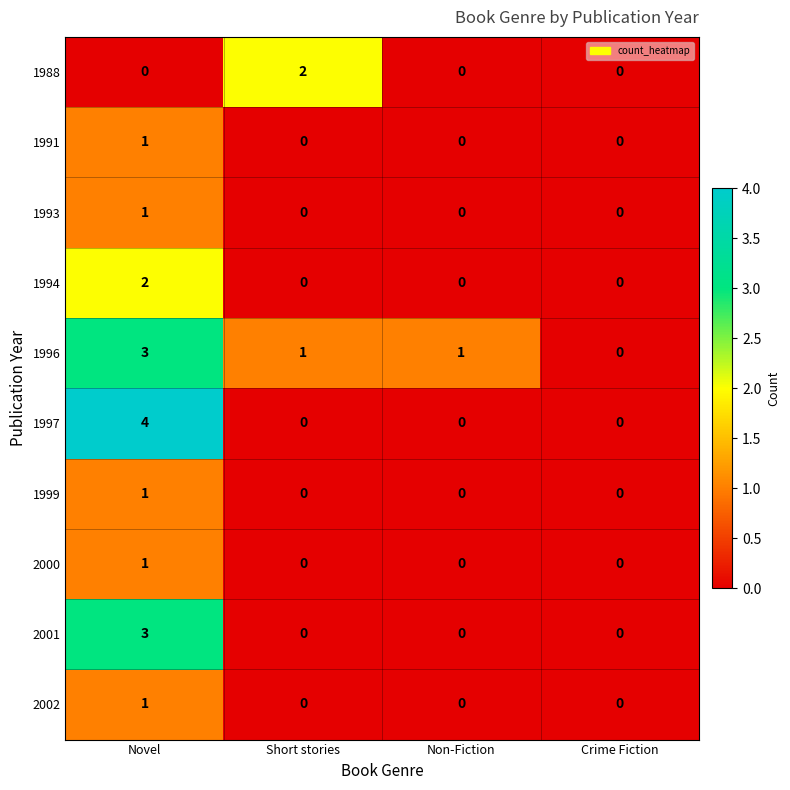

Between Novel and Short stories, which series saw the biggest shift?

1997